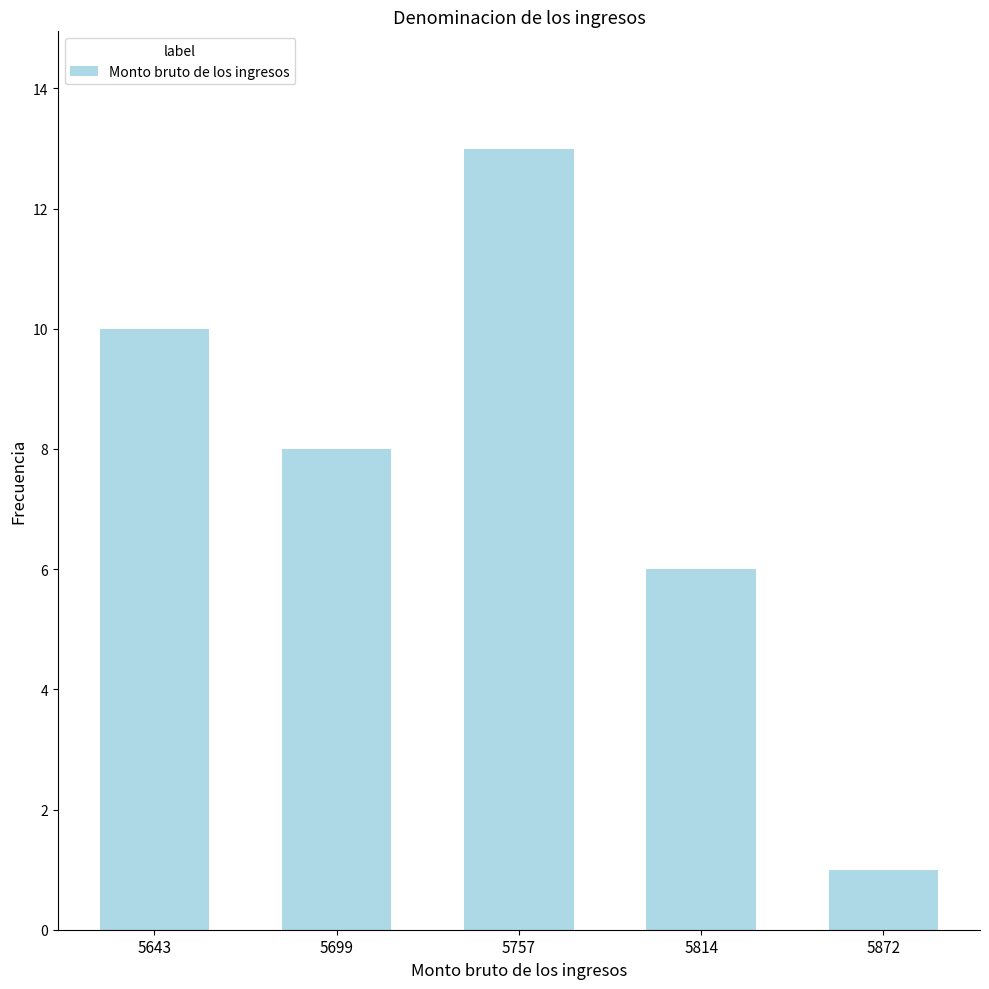

What is the difference between the values at 5643 and 5872?

9